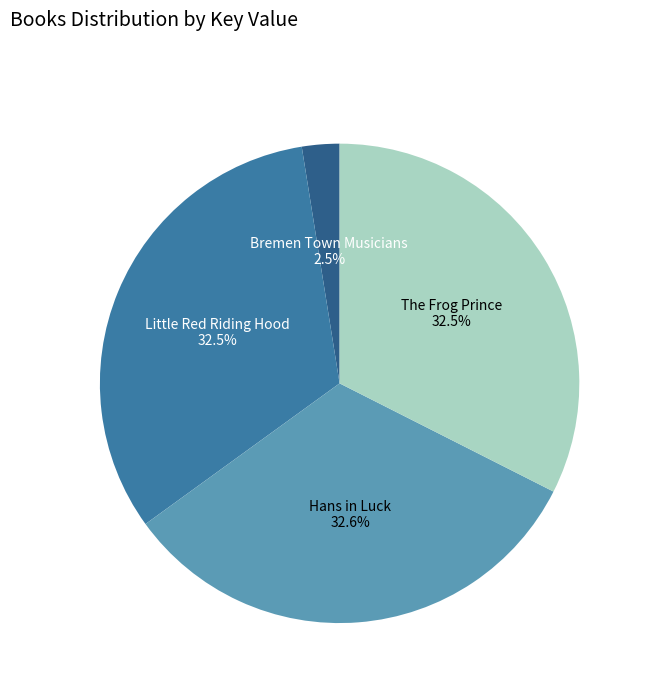

What is the smallest slice in the pie chart?

Bremen Town Musicians